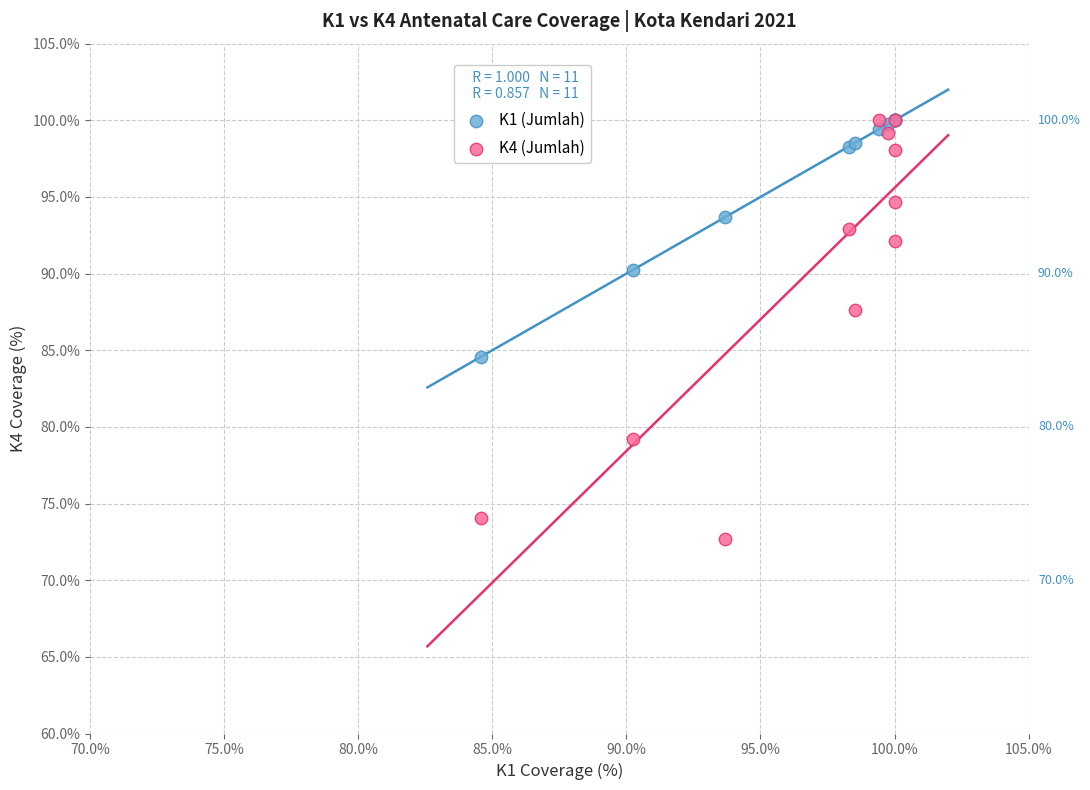

Which series contains the lowest Y value?

K4 (Jumlah)